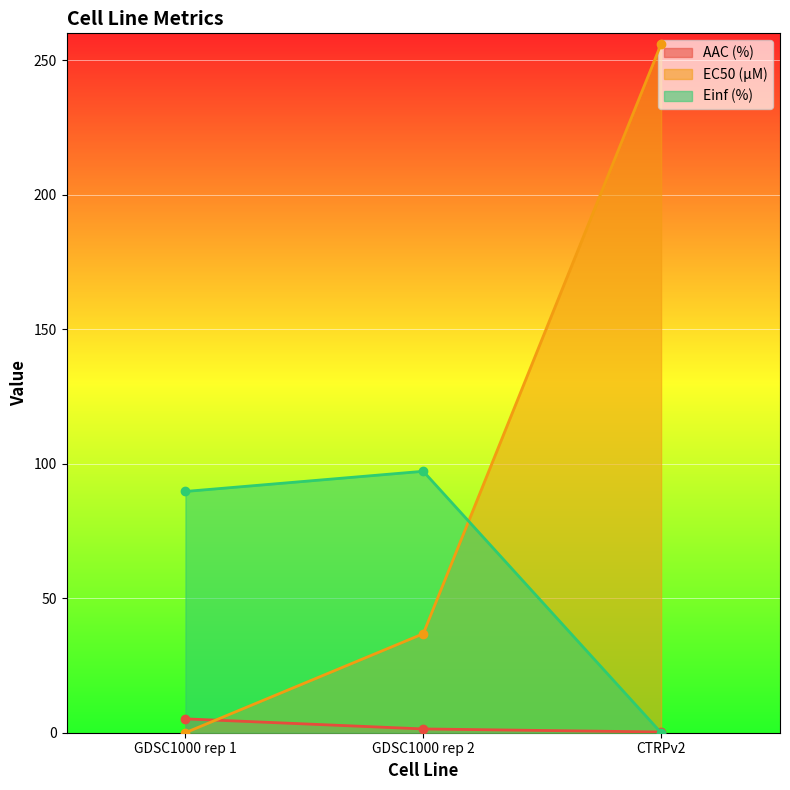

The Einf (%) series shows 129.8 at GDSC1000 rep 2. True or false?

False